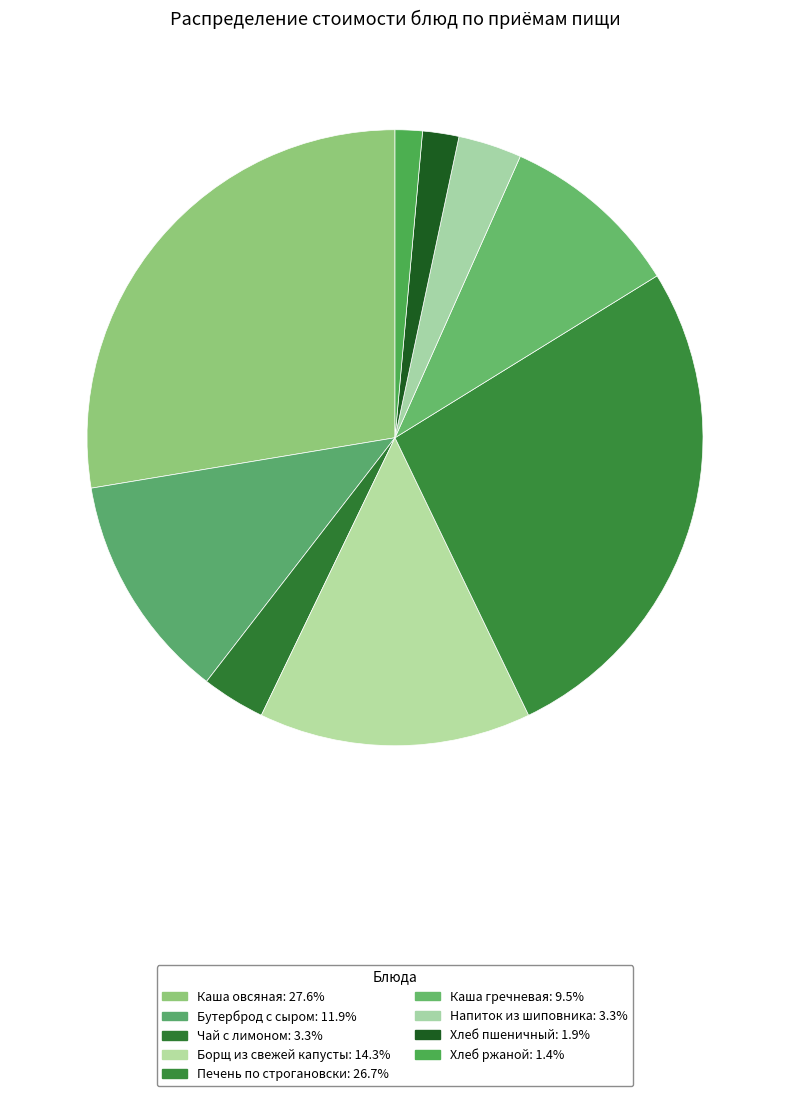

Rank the categories by value from lowest to highest.

Хлеб ржаной, Хлеб пшеничный, Чай с лимоном, Напиток из шиповника, Каша гречневая, Бутерброд с сыром, Борщ из свежей капусты, Печень по строгановски, Каша овсяная